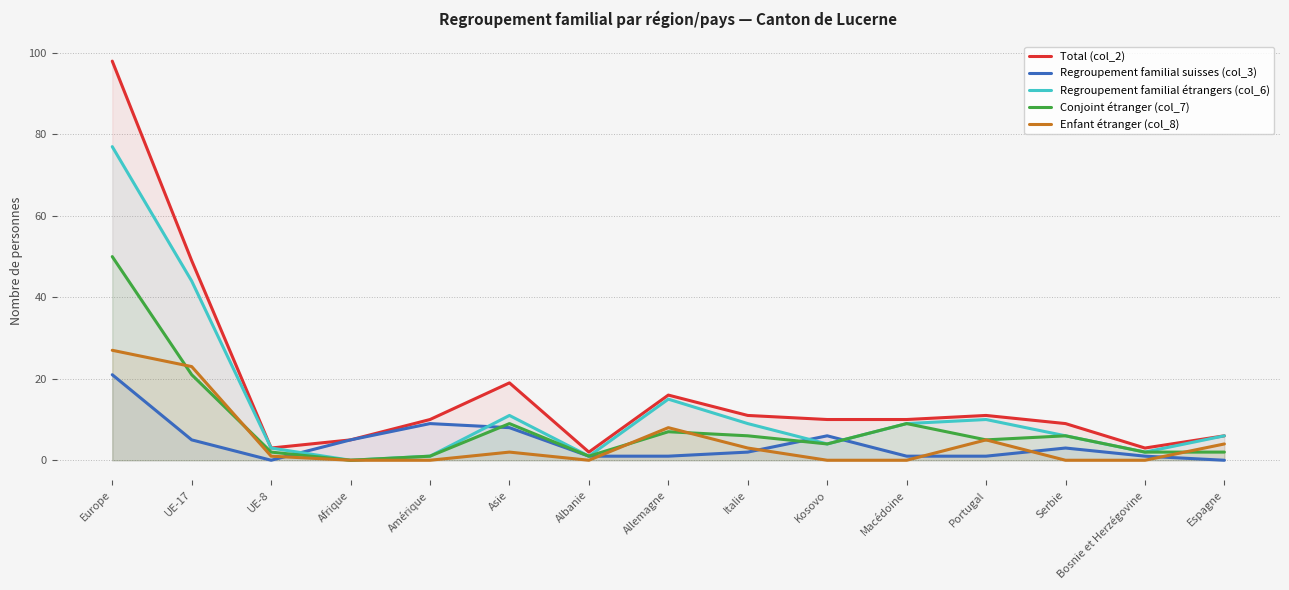

The Regroupement familial suisses (col_3) series shows 1 at Macédoine. True or false?

True